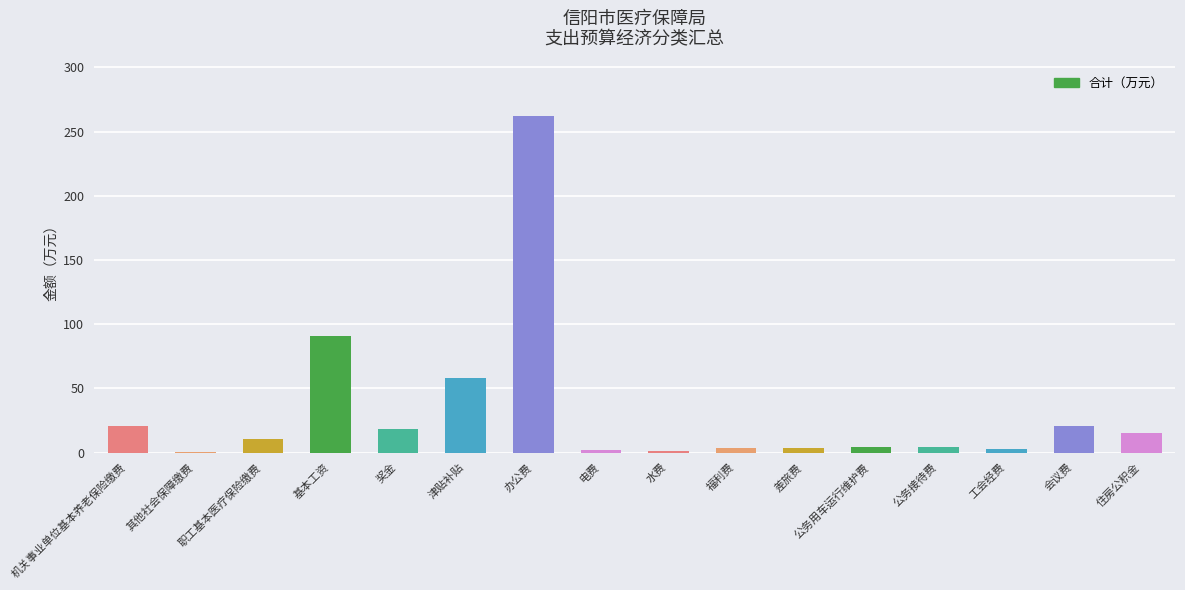

What is the change in value from 津贴补贴 to 会议费?

-36.9